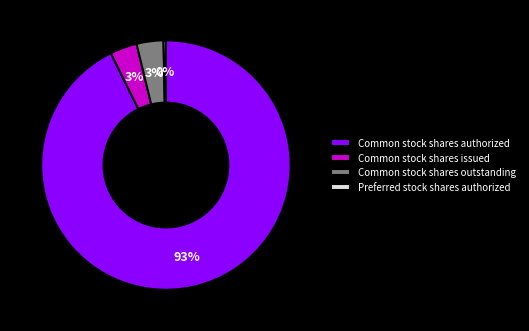

How many slices are in this pie chart?

4